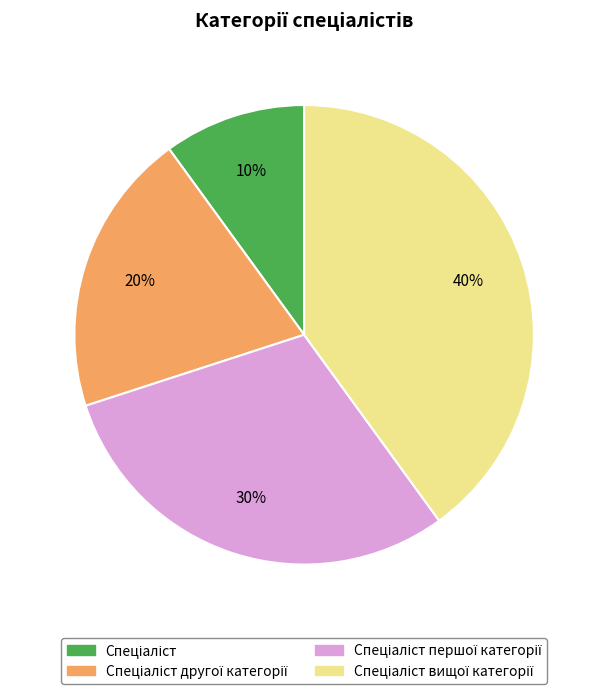

To the nearest percent, what is the difference between the largest and smallest slice percentages?

30%